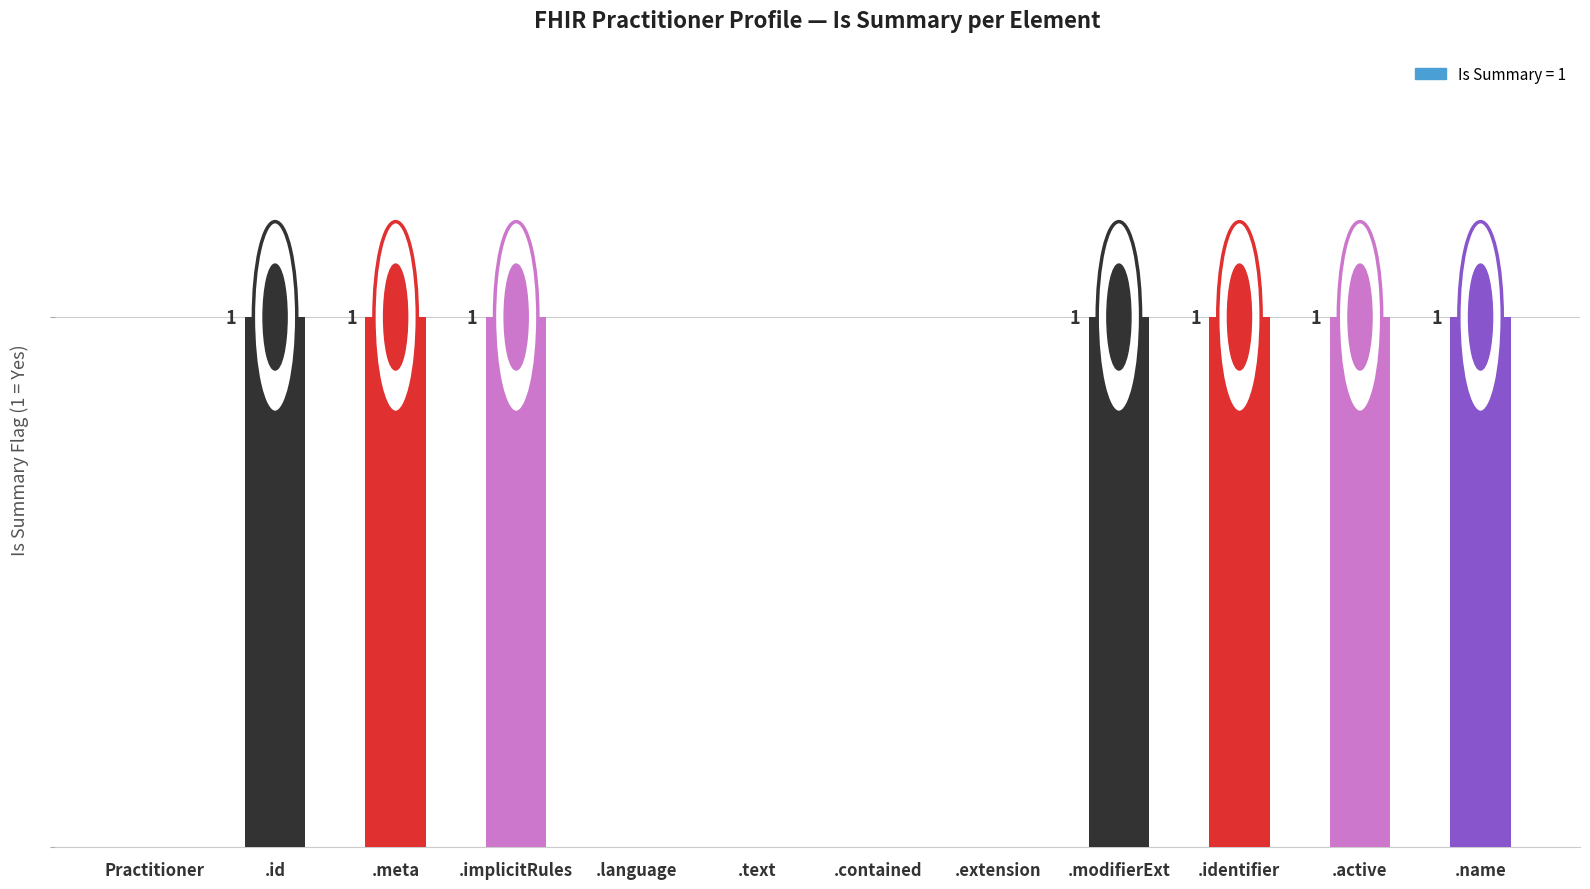

Between .name and .language, which is larger?

.name